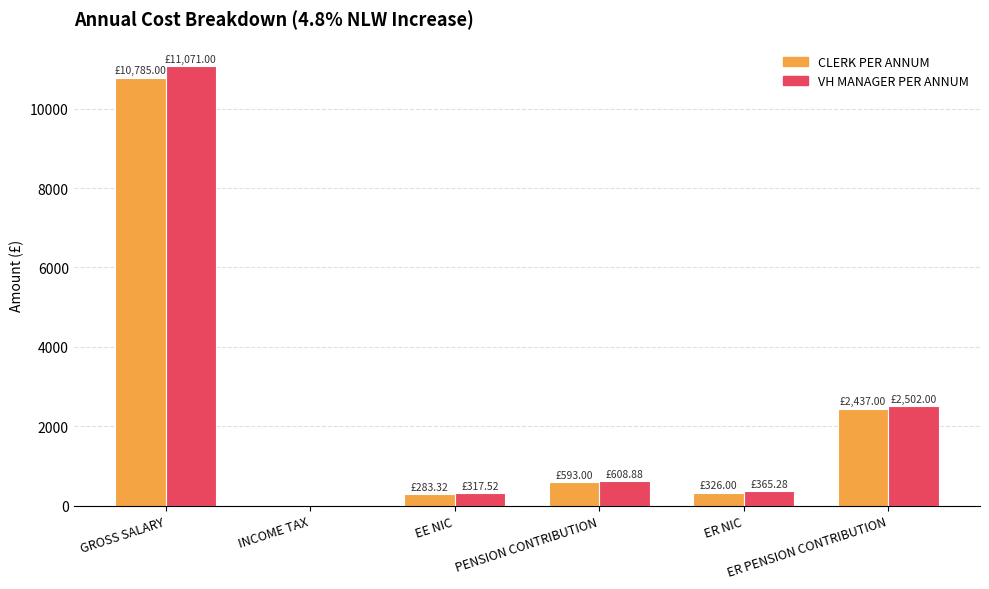

The CLERK PER ANNUM series shows 0.0 at INCOME TAX. True or false?

True